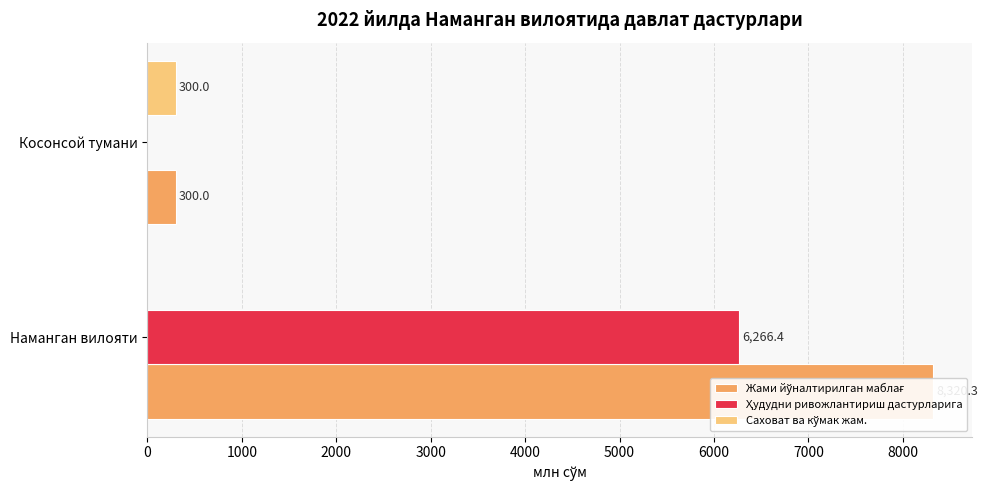

How many bars are there in each group?

3